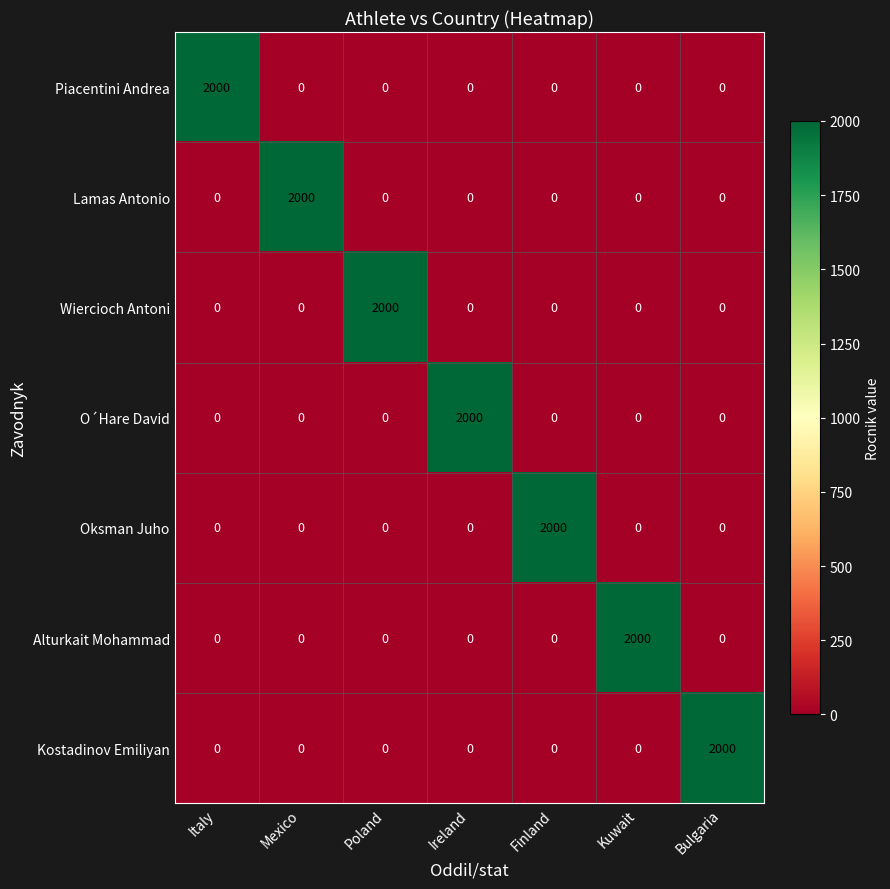

Which category has the highest value in the Oksman Juho series?

Finland